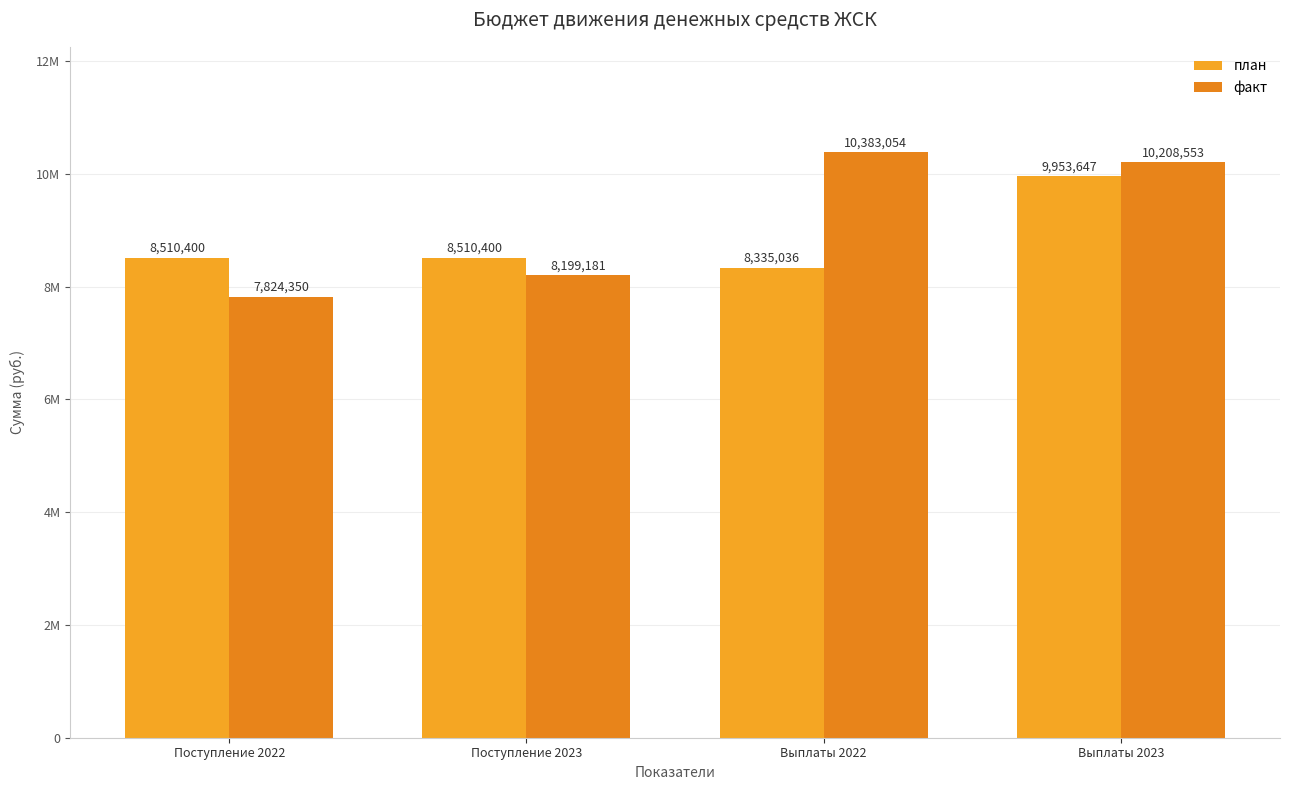

Are the bars grouped side by side (vs. stacked)?

Yes